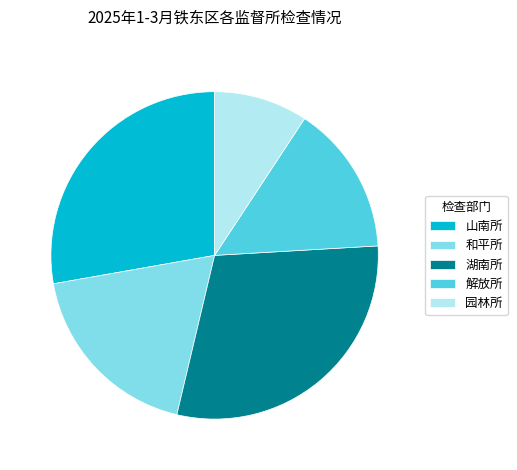

Combined, do 园林所 and 山南所 account for over 50%?

No